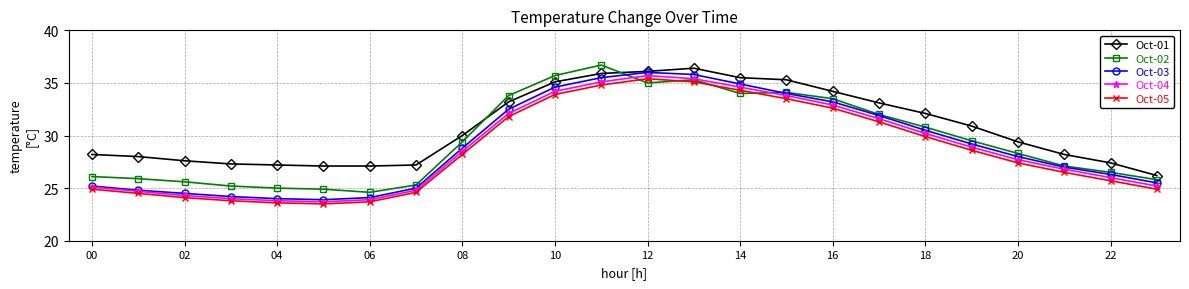

True or false: Oct-02 has more than 1 interior local peaks.

True